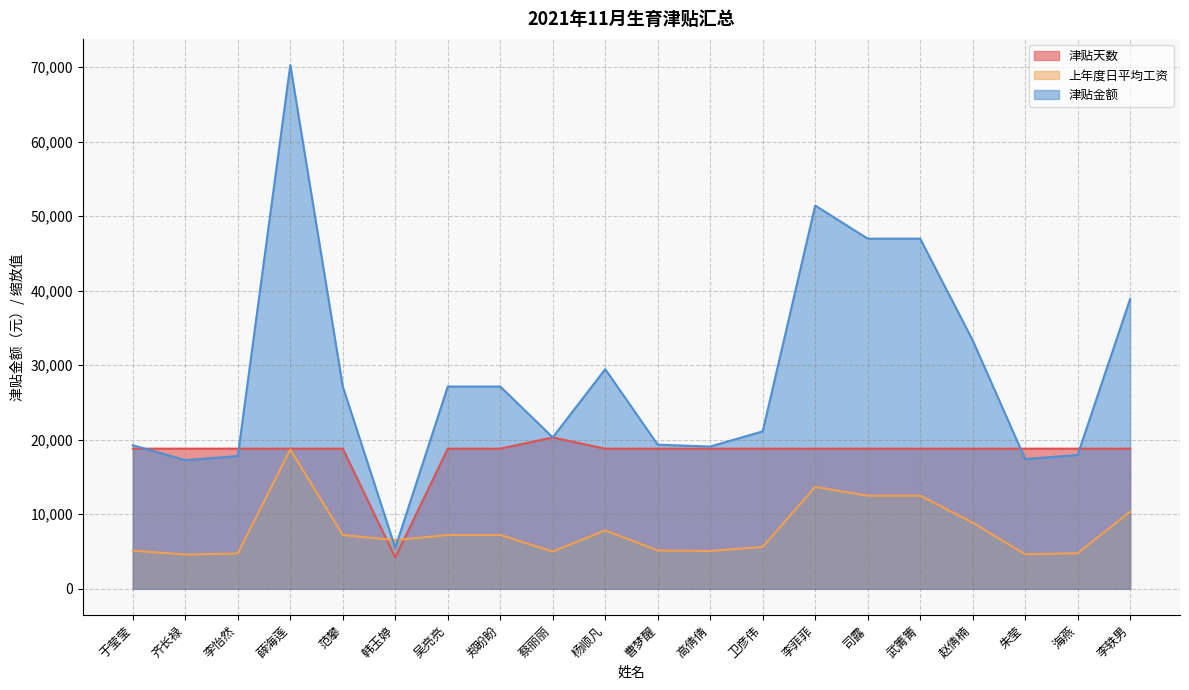

At which label does 津贴天数 reach its minimum?

韩玉婷